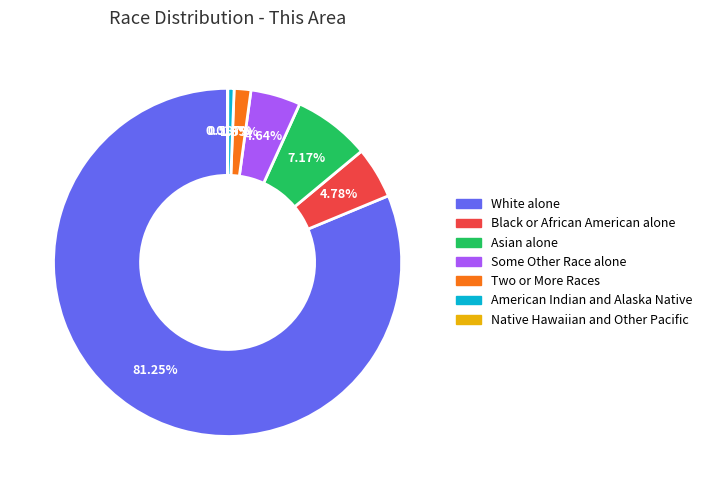

Which slice is the largest?

White alone